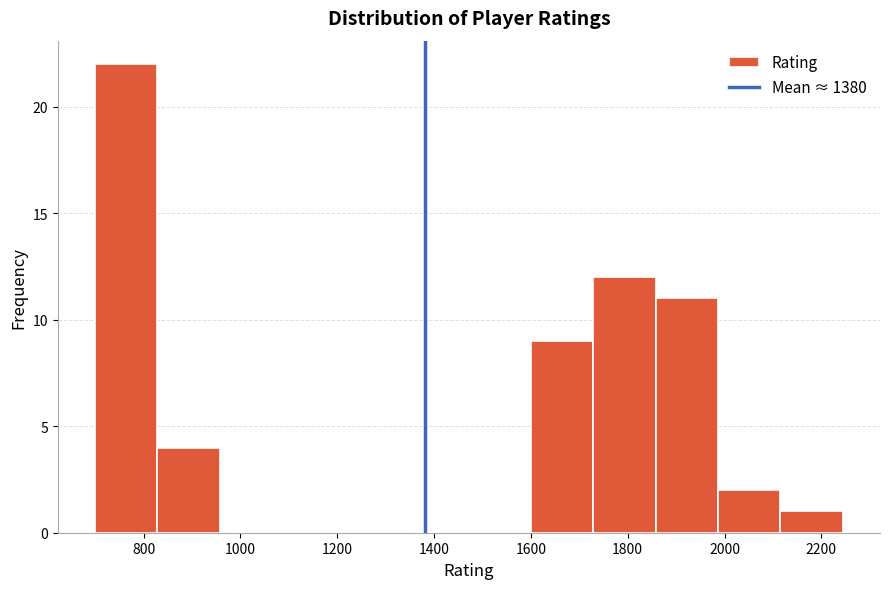

Reading left to right, transcribe this chart: for each bar, give the range it covers on the x-axis and its height. Neither the bar edges nor the heights are printed on the chart, so give them approximately, as read against the axes.

700 to 820: 22
820 to 960: 4
960 to 1080: 0
1080 to 1220: 0
1220 to 1340: 0
1340 to 1480: 0
1480 to 1600: 0
1600 to 1720: 9
1720 to 1860: 12
1860 to 1980: 11
1980 to 2120: 2
2120 to 2240: 1